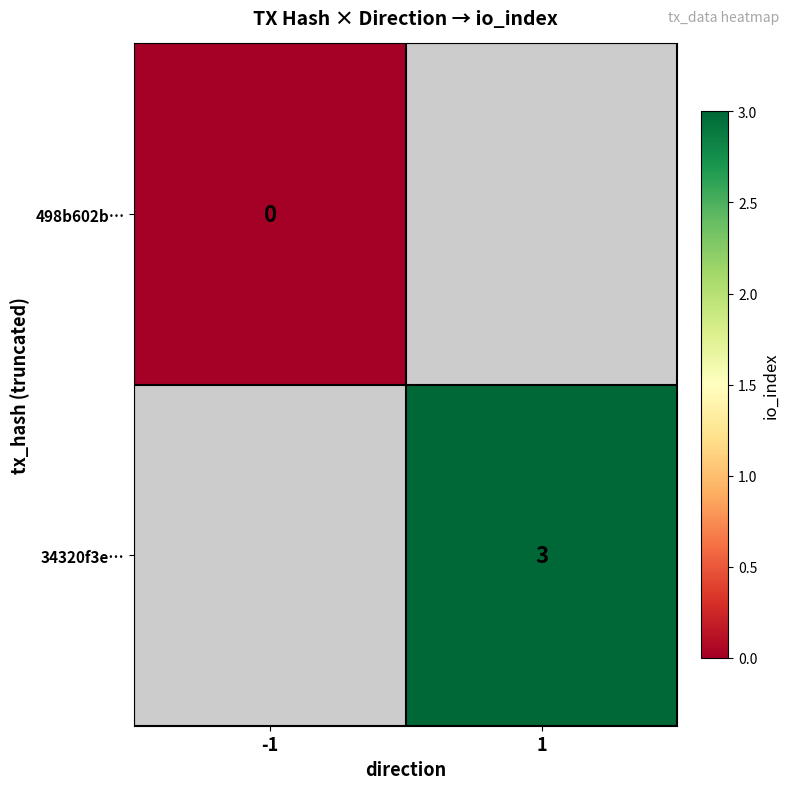

The 34320f3e… series shows 3 at 1. True or false?

True